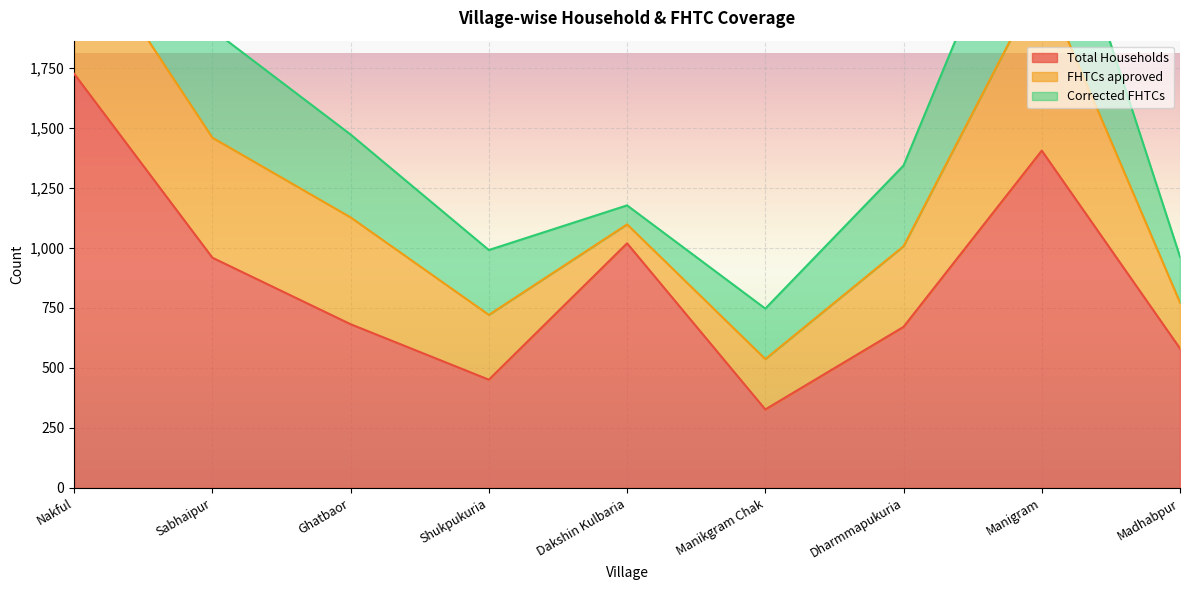

At Manigram, list the series in order from smallest to largest.

Corrected FHTCs, FHTCs approved, Total Households